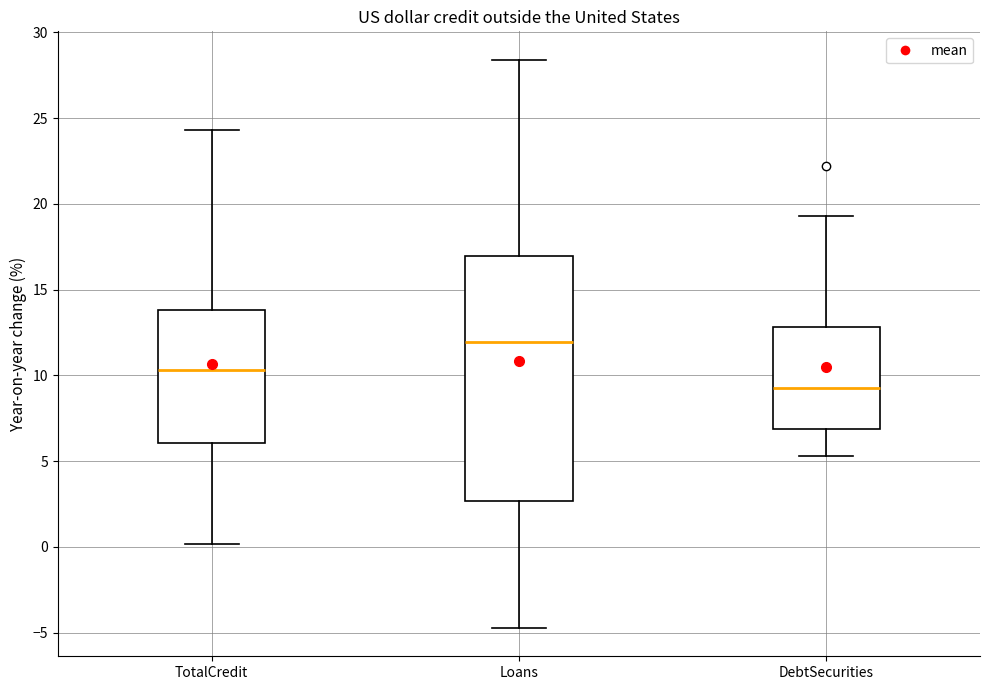

Where is the lower edge of the box for DebtSecurities on the y-axis? The values are not printed on the chart, so give them approximately, as read against the axis.

7.0